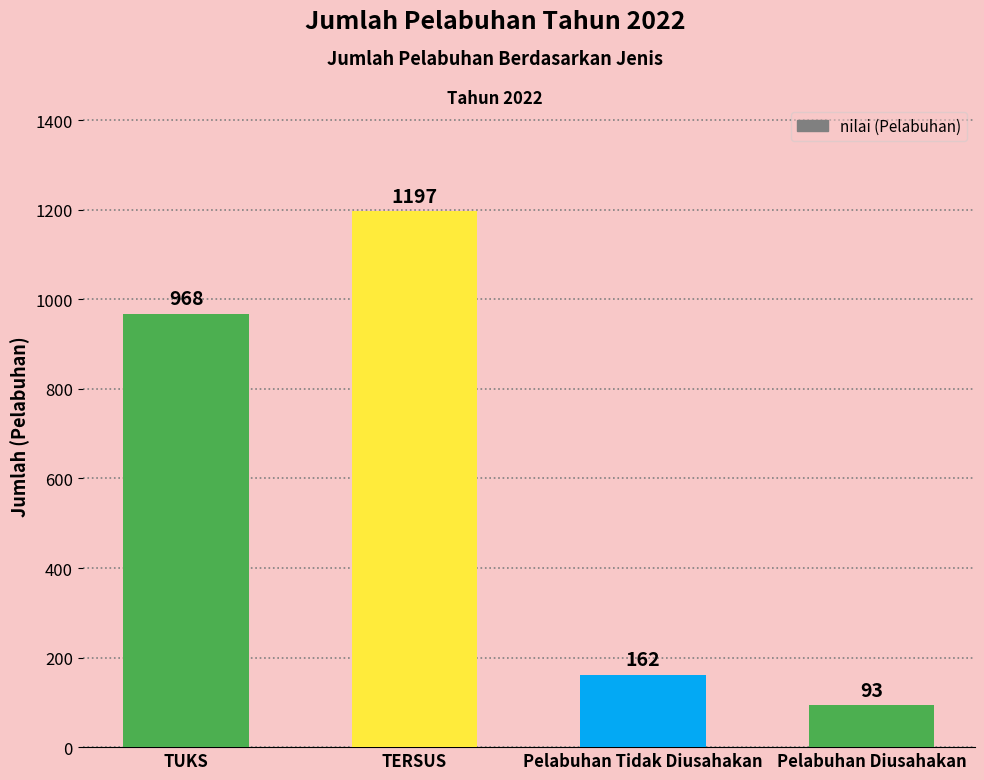

How many series are shown in this chart?

1